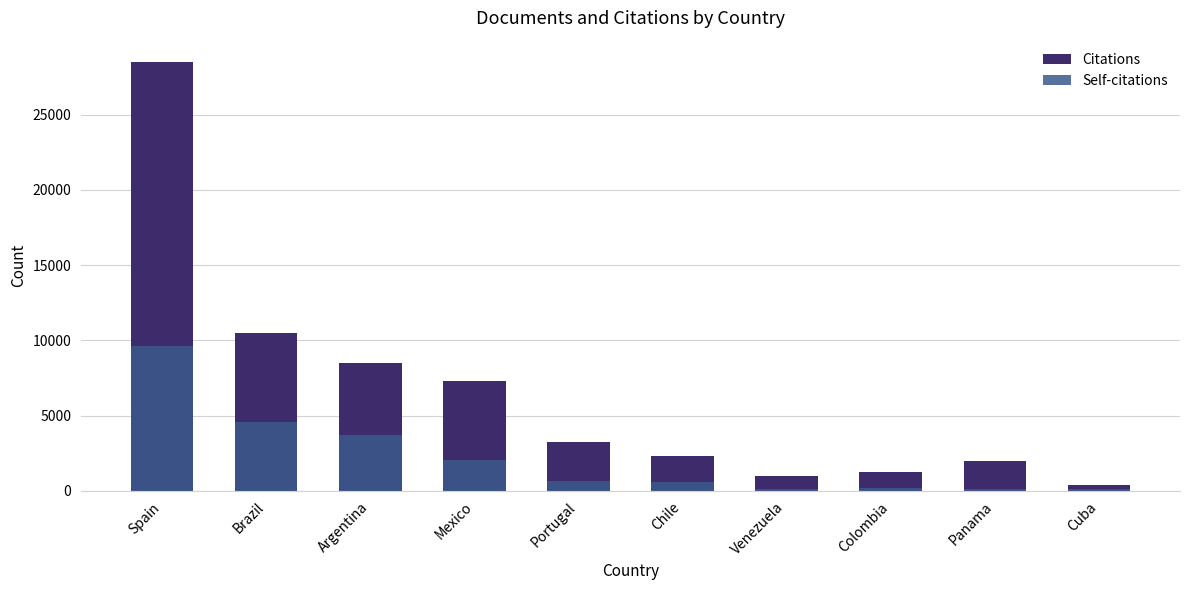

At which label does Self-citations reach its minimum?

Cuba